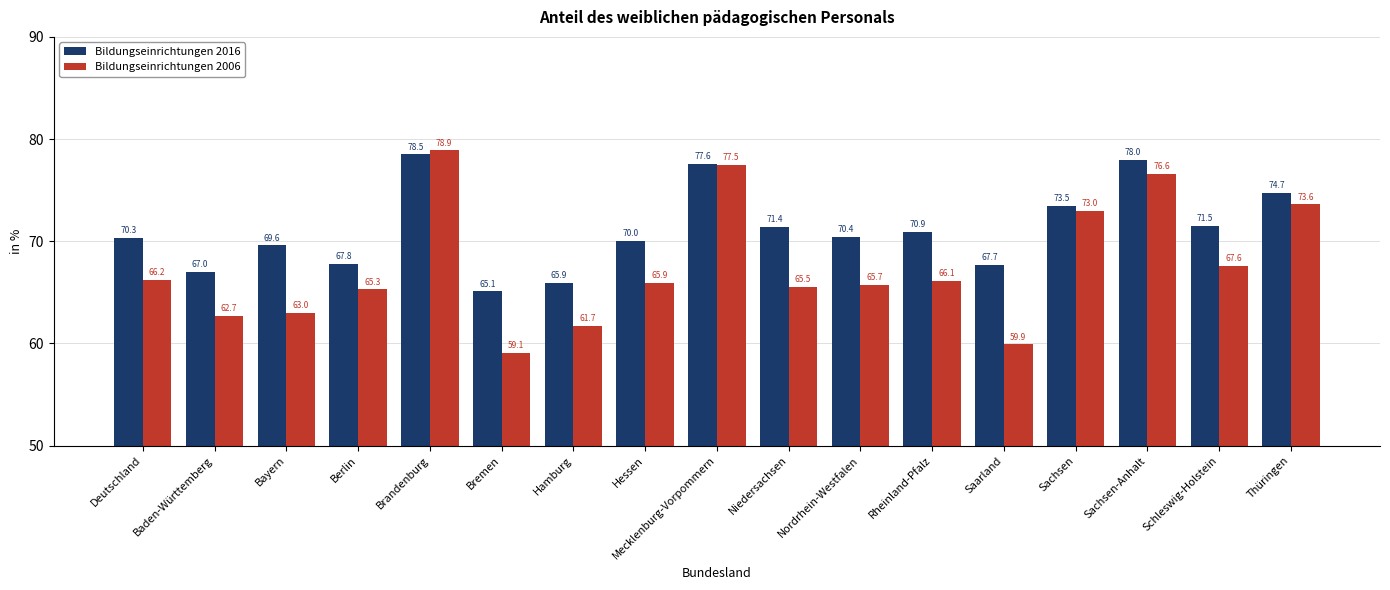

What are all the series names shown in the legend?

Bildungseinrichtungen 2016, Bildungseinrichtungen 2006